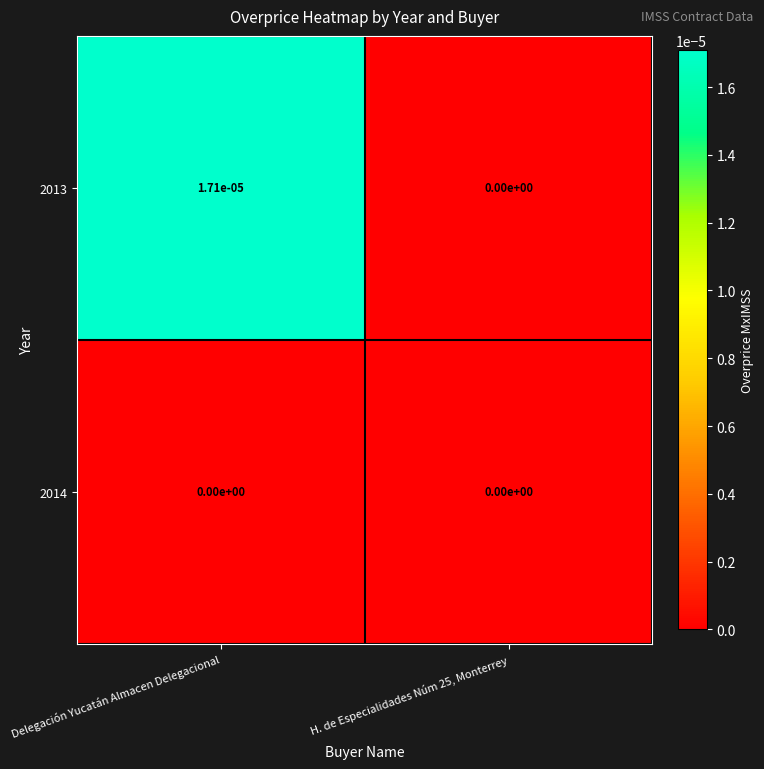

Which category has the highest value across all series?

Delegación Yucatán Almacen Delegacional